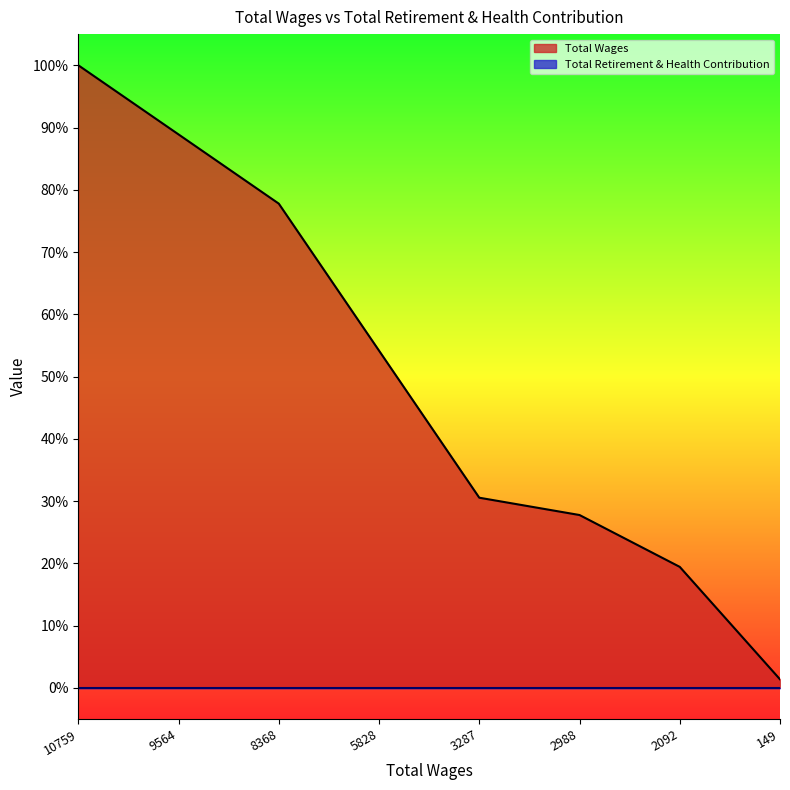

What is the value of the 3rd point from the left?

77.8